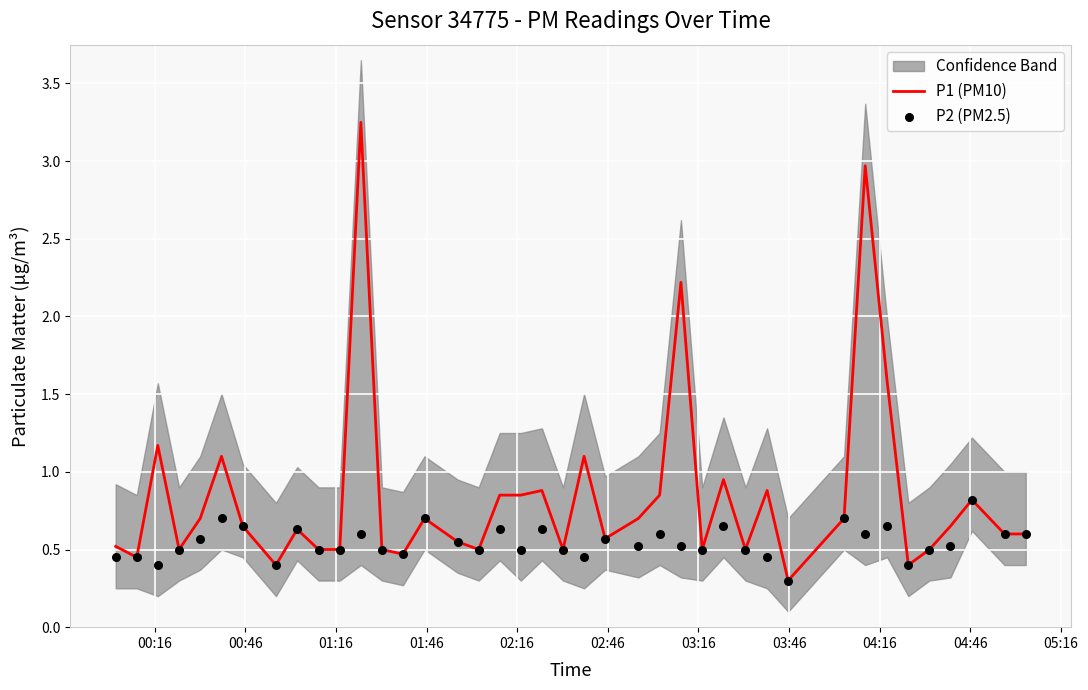

Which series has the largest Y range (max minus min)?

P1 (PM10)